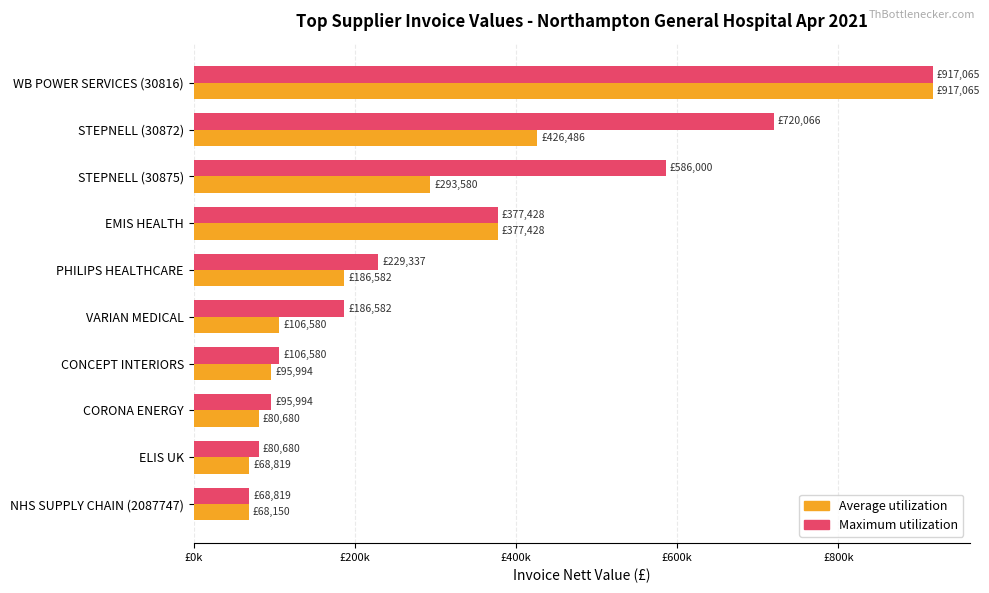

What are all the series names shown in the legend?

Average utilization, Maximum utilization